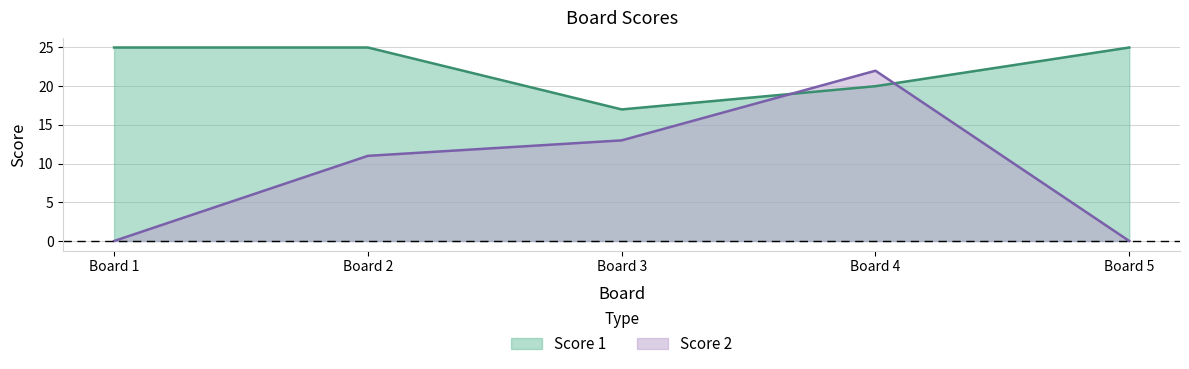

Is it true that Score 1 equals 20 at Board 4?

True